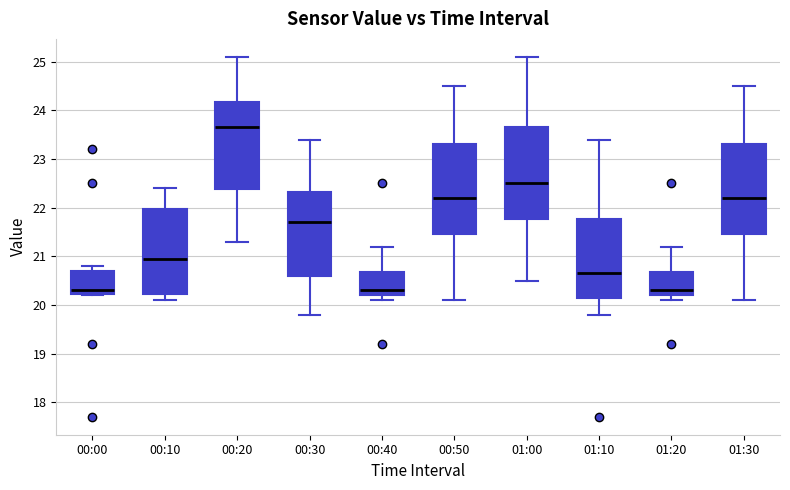

Reading left to right, transcribe this box plot: for each box, give where its median line is, the range the box spans, and where its two whiskers end, as read against the y-axis. The values are not printed on the chart, so give them approximately, as read against the axis.

00:00: median 20.3, box 20.2 to 20.7, whiskers 20.2 to 20.8
00:10: median 21.0, box 20.2 to 22.0, whiskers 20.1 to 22.4
00:20: median 23.7, box 22.4 to 24.2, whiskers 21.3 to 25.1
00:30: median 21.7, box 20.6 to 22.3, whiskers 19.8 to 23.4
00:40: median 20.3, box 20.2 to 20.7, whiskers 20.1 to 21.2
00:50: median 22.2, box 21.5 to 23.3, whiskers 20.1 to 24.5
01:00: median 22.5, box 21.8 to 23.7, whiskers 20.5 to 25.1
01:10: median 20.7, box 20.2 to 21.8, whiskers 19.8 to 23.4
01:20: median 20.3, box 20.2 to 20.7, whiskers 20.1 to 21.2
01:30: median 22.2, box 21.5 to 23.3, whiskers 20.1 to 24.5